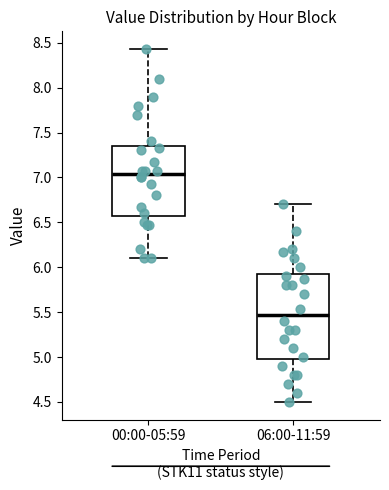

Comparing the boxes themselves (not the whiskers), which one is the tallest?

06:00-11:59